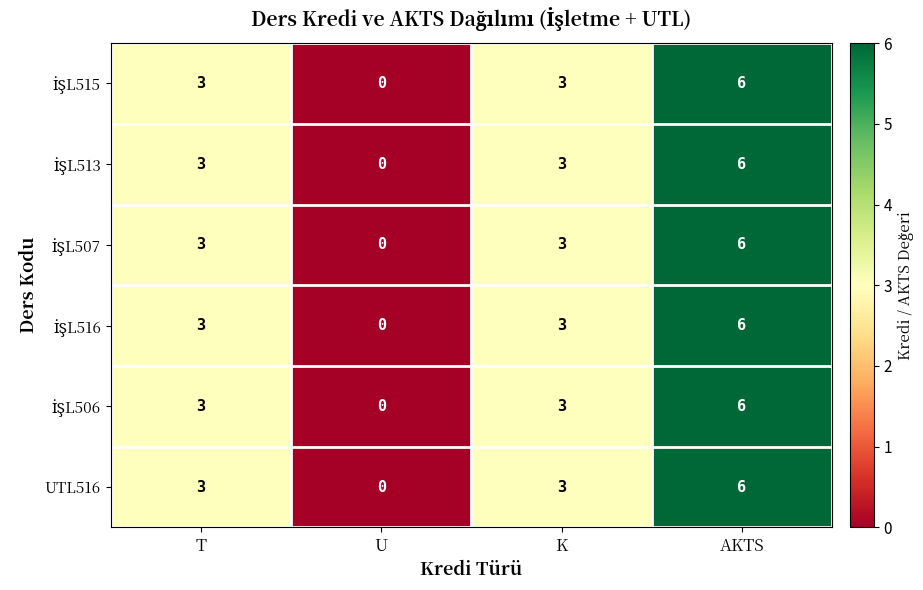

At how many categories does at least one series exceed 1?

3